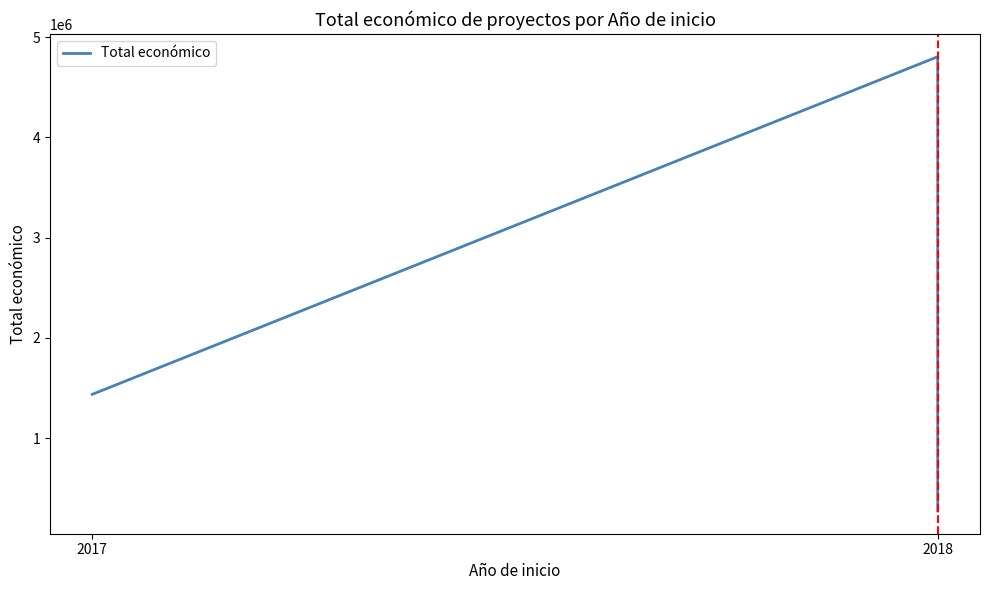

How many data points are above 1436178?

1